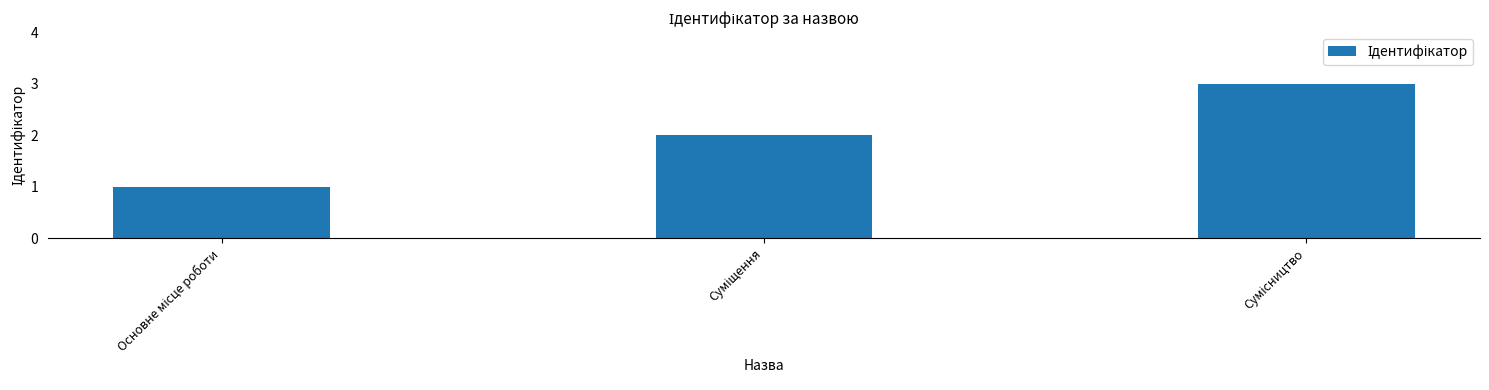

What is the maximum value shown in the chart?

3